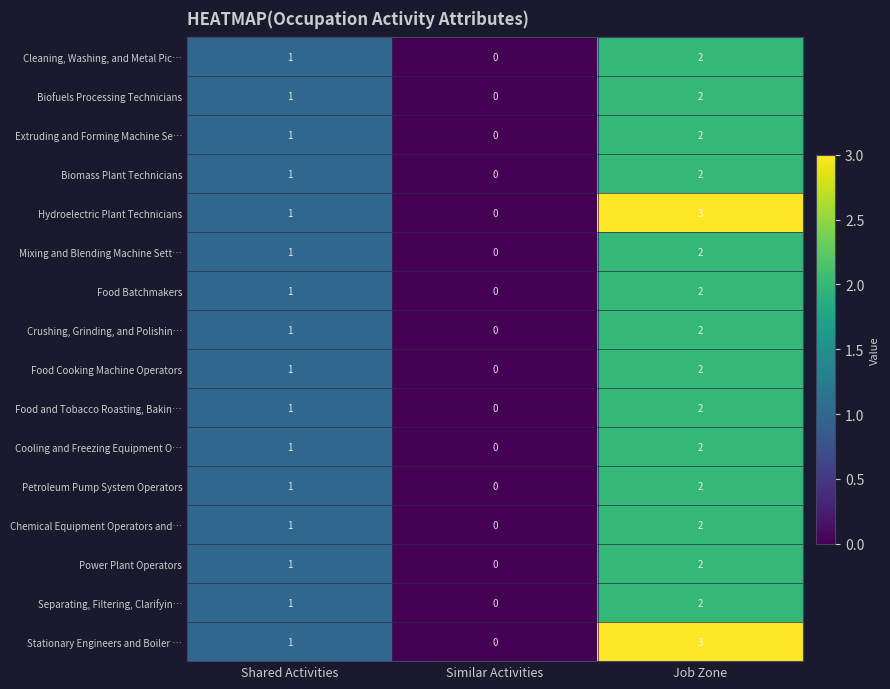

How many data points does each series have?

3